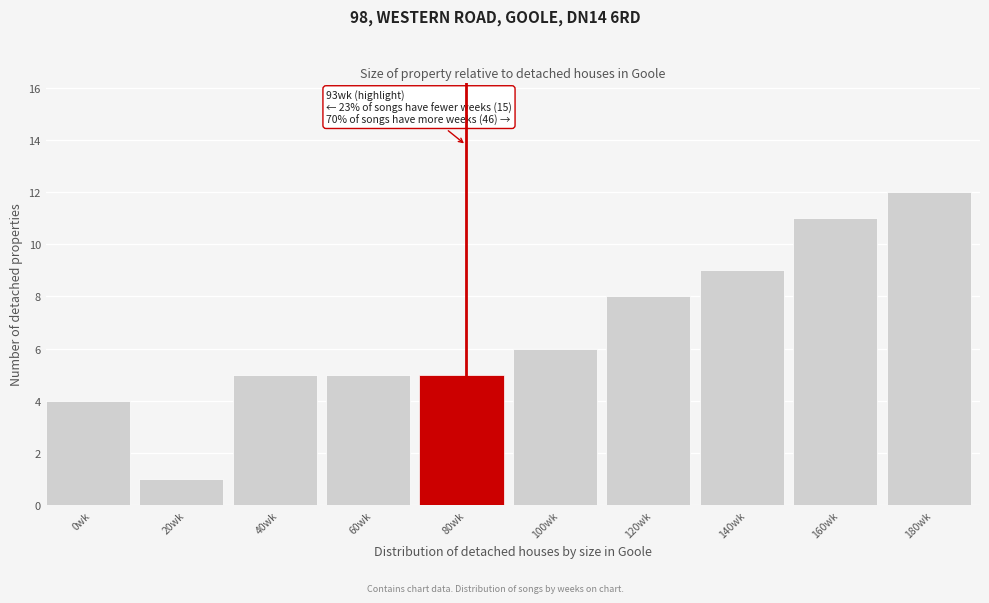

Reading left to right, list all the values displayed in this chart.

0wk=4	20wk=1	40wk=5	60wk=5	80wk=5	100wk=6	120wk=8	140wk=9	160wk=11	180wk=12